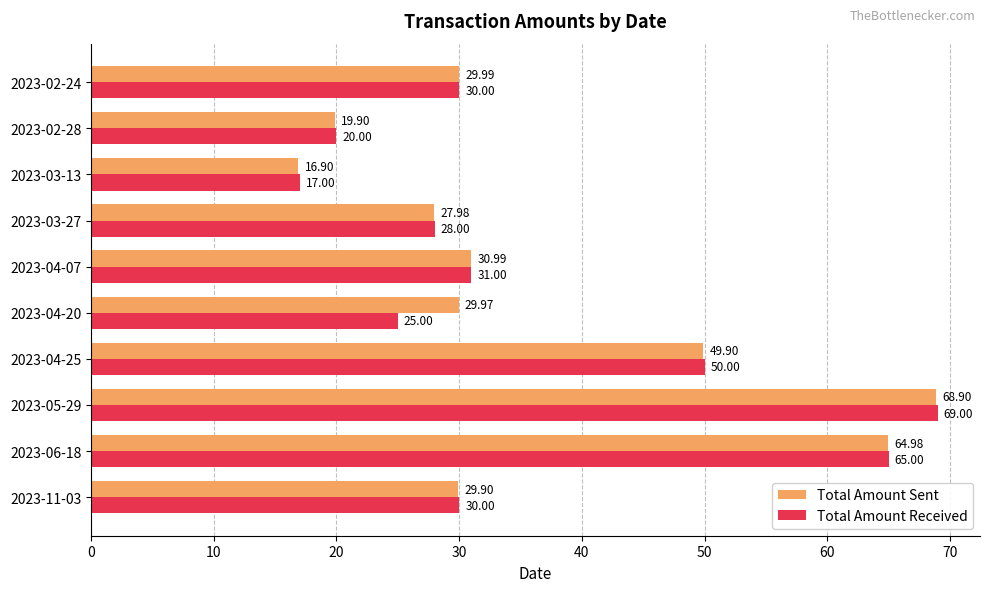

At which category does the chart reach its minimum across all series?

2023-03-13